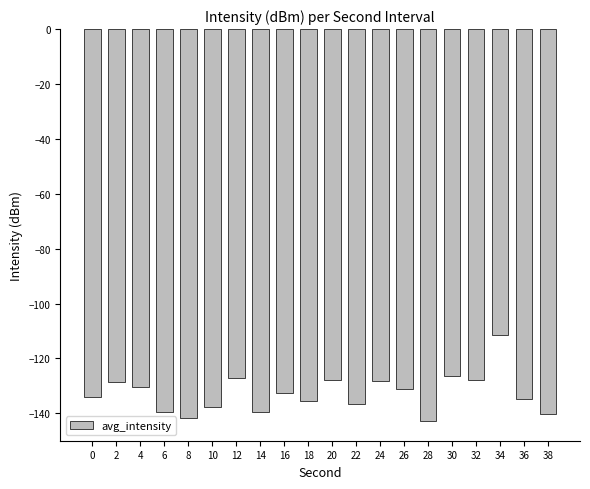

What is the sum of all values?

-2653.8